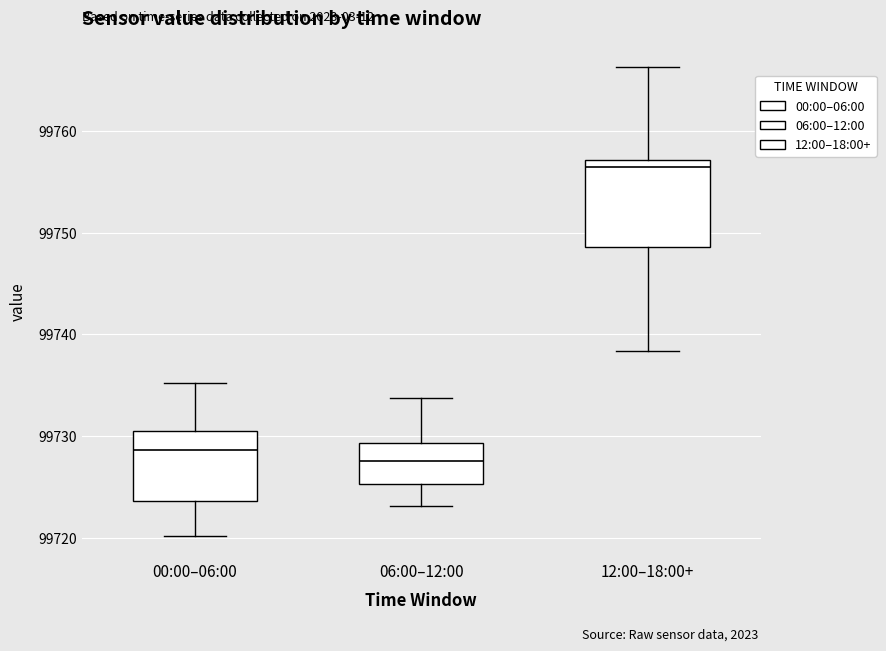

Reading left to right, transcribe this box plot: for each box, give where its median line is, the range the box spans, and where its two whiskers end, as read against the y-axis. The values are not printed on the chart, so give them approximately, as read against the axis.

00:00–06:00: median 99729, box 99724 to 99731, whiskers 99720 to 99735
06:00–12:00: median 99728, box 99725 to 99729, whiskers 99723 to 99734
12:00–18:00+: median 99756, box 99749 to 99757, whiskers 99738 to 99766